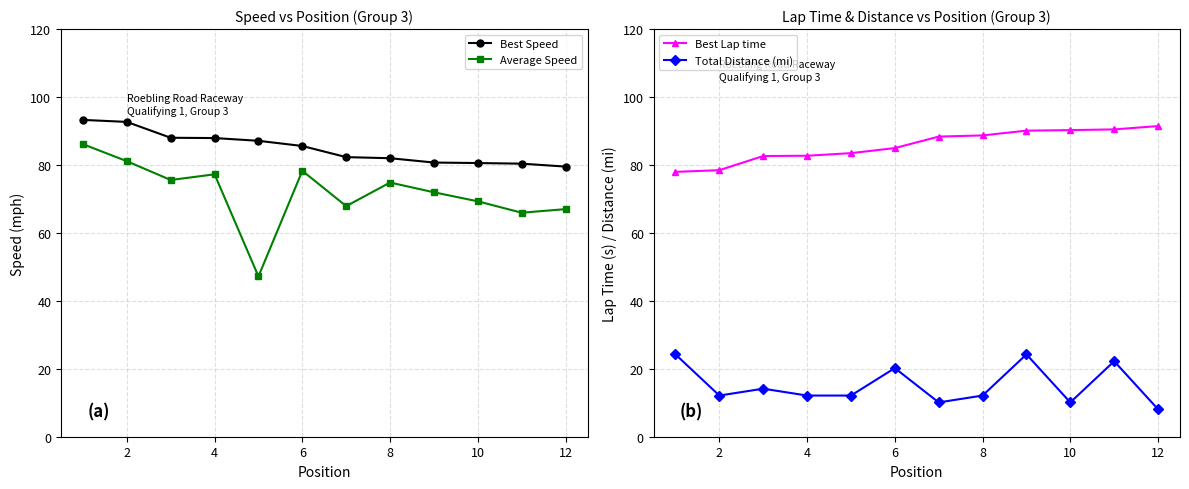

True or false: Best Lap time and Best Speed intersect in this chart.

True